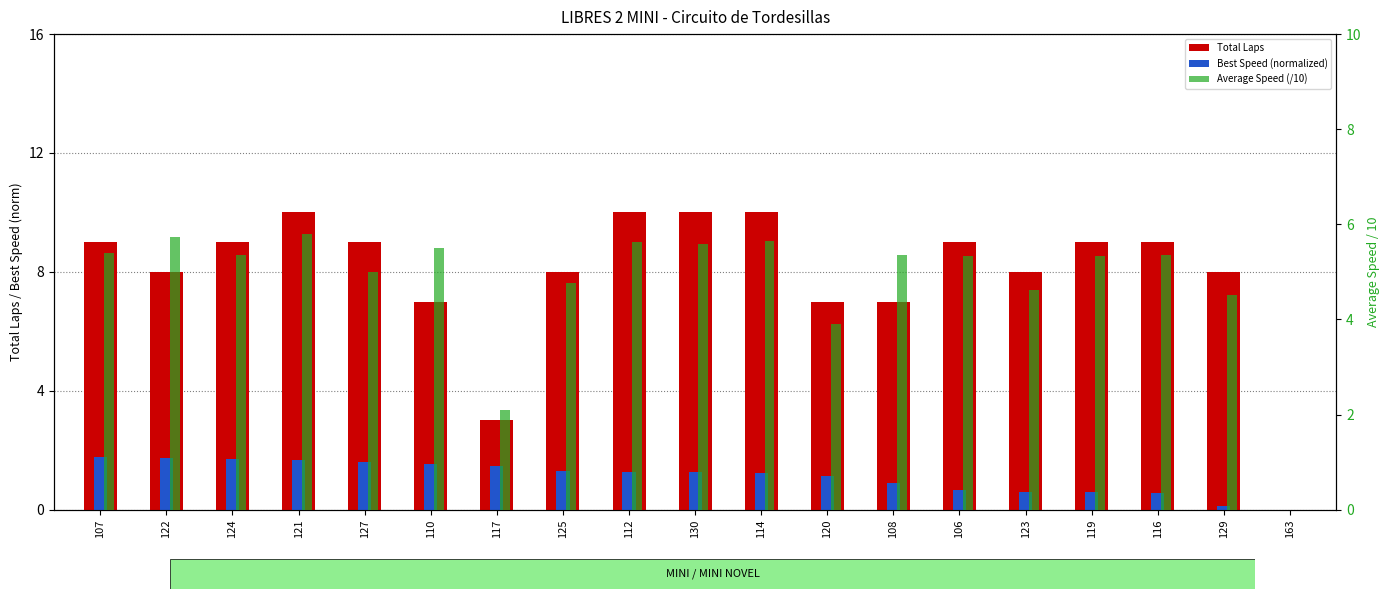

Count the number of data series in this chart.

3